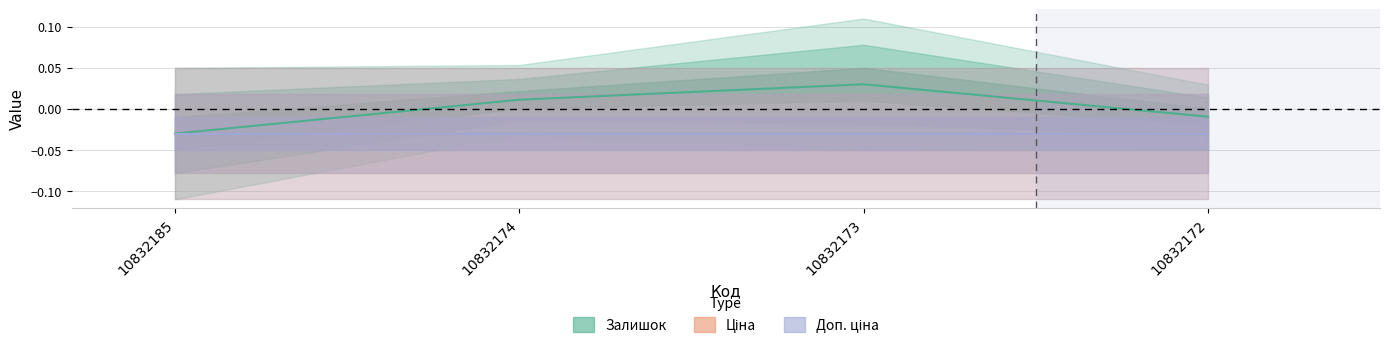

True or false: Ціна and Залишок intersect in this chart.

False